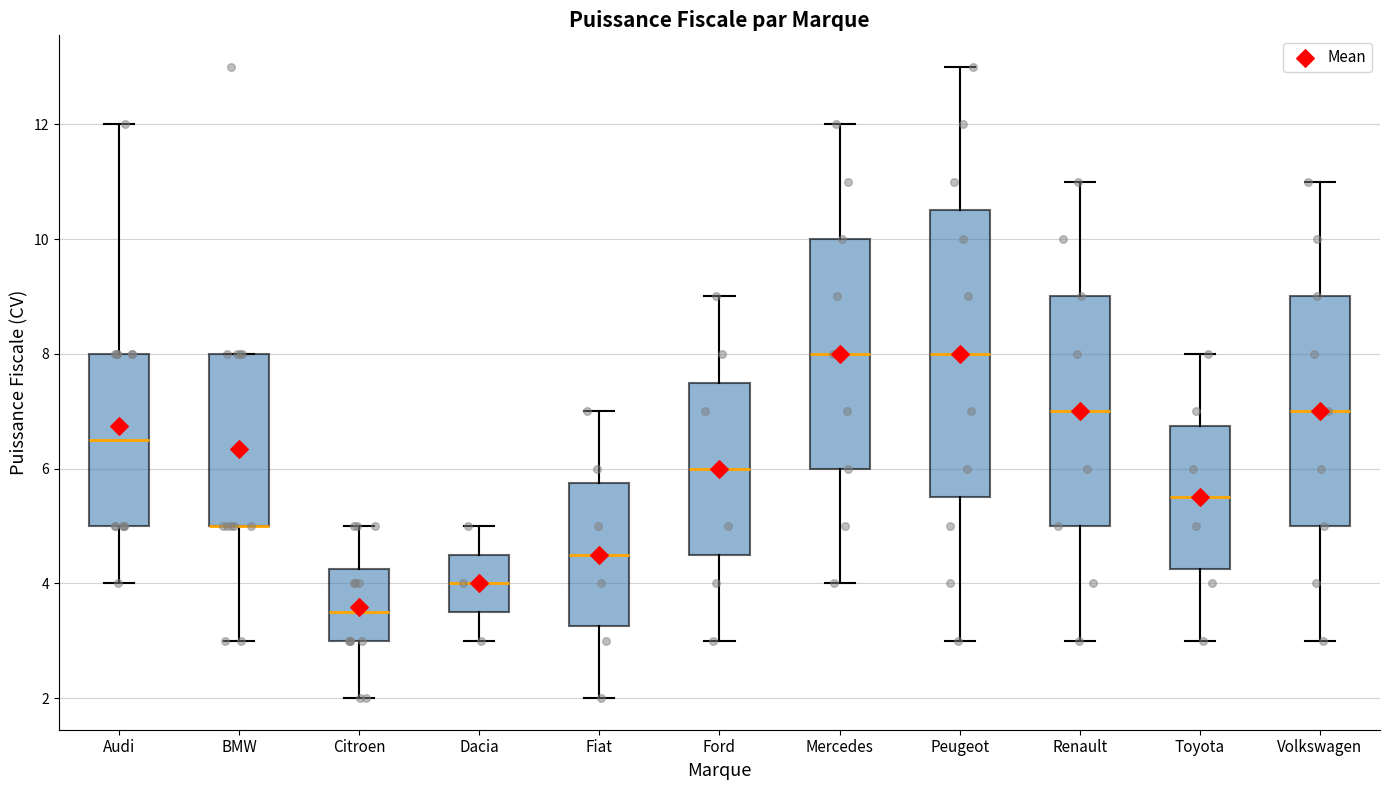

Reading left to right, read every box against the y-axis: the position of its median line, the range the box covers, and the ends of its whiskers. The values are not printed on the chart, so give them approximately, as read against the axis.

Audi: median 6.6, box 5.0 to 8.0, whiskers 4.0 to 12.0
BMW: median 5.0 (drawn on the box's lower edge), box 5.0 to 8.0, whiskers 3.0 to 8.0
Citroen: median 3.6, box 3.0 to 4.2, whiskers 2.0 to 5.0
Dacia: median 4.0, box 3.6 to 4.6, whiskers 3.0 to 5.0
Fiat: median 4.6, box 3.2 to 5.8, whiskers 2.0 to 7.0
Ford: median 6.0, box 4.6 to 7.6, whiskers 3.0 to 9.0
Mercedes: median 8.0, box 6.0 to 10.0, whiskers 4.0 to 12.0
Peugeot: median 8.0, box 5.6 to 10.6, whiskers 3.0 to 13.0
Renault: median 7.0, box 5.0 to 9.0, whiskers 3.0 to 11.0
Toyota: median 5.6, box 4.2 to 6.8, whiskers 3.0 to 8.0
Volkswagen: median 7.0, box 5.0 to 9.0, whiskers 3.0 to 11.0